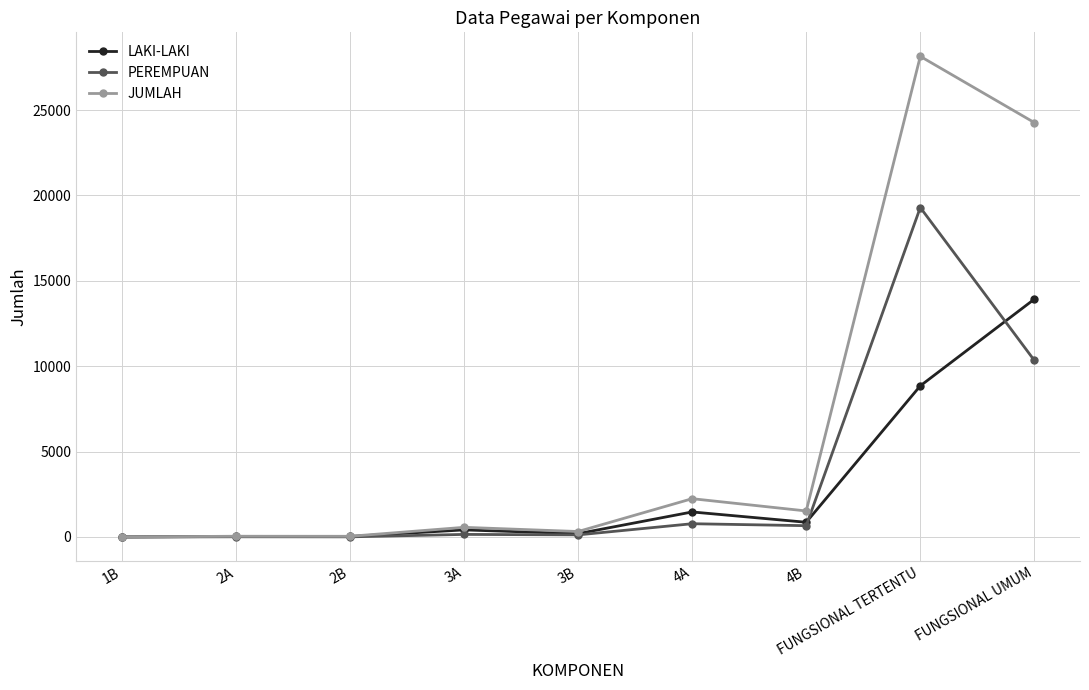

After their last crossing, which series has the higher values: LAKI-LAKI or PEREMPUAN?

LAKI-LAKI